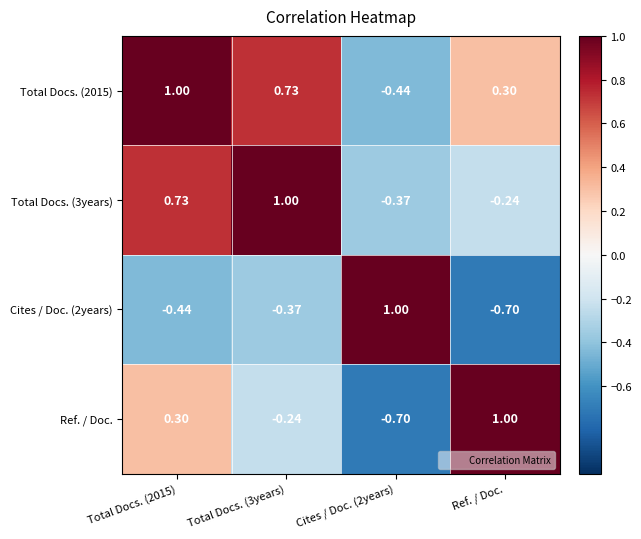

Is the value of Total Docs. (2015) at Ref. / Doc. greater than the value of Cites / Doc. (2years) at Total Docs. (3years)?

Yes